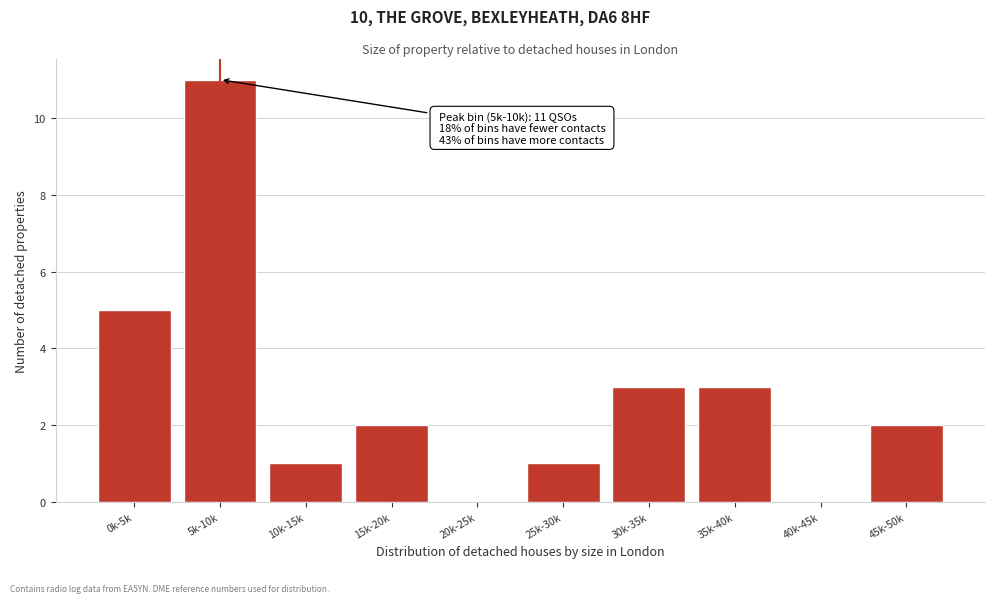

Reading right to left, list all the values displayed in this chart.

45k-50k=2	40k-45k=0	35k-40k=3	30k-35k=3	25k-30k=1	20k-25k=0	15k-20k=2	10k-15k=1	5k-10k=11	0k-5k=5